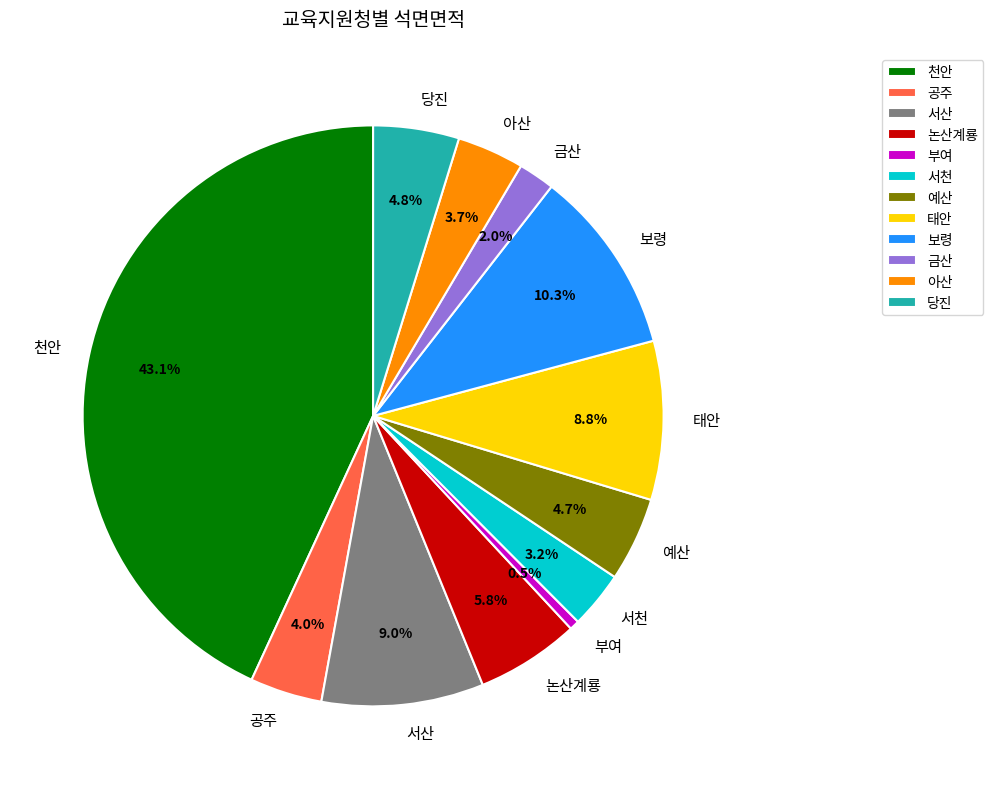

Count the number of slices in the pie.

12